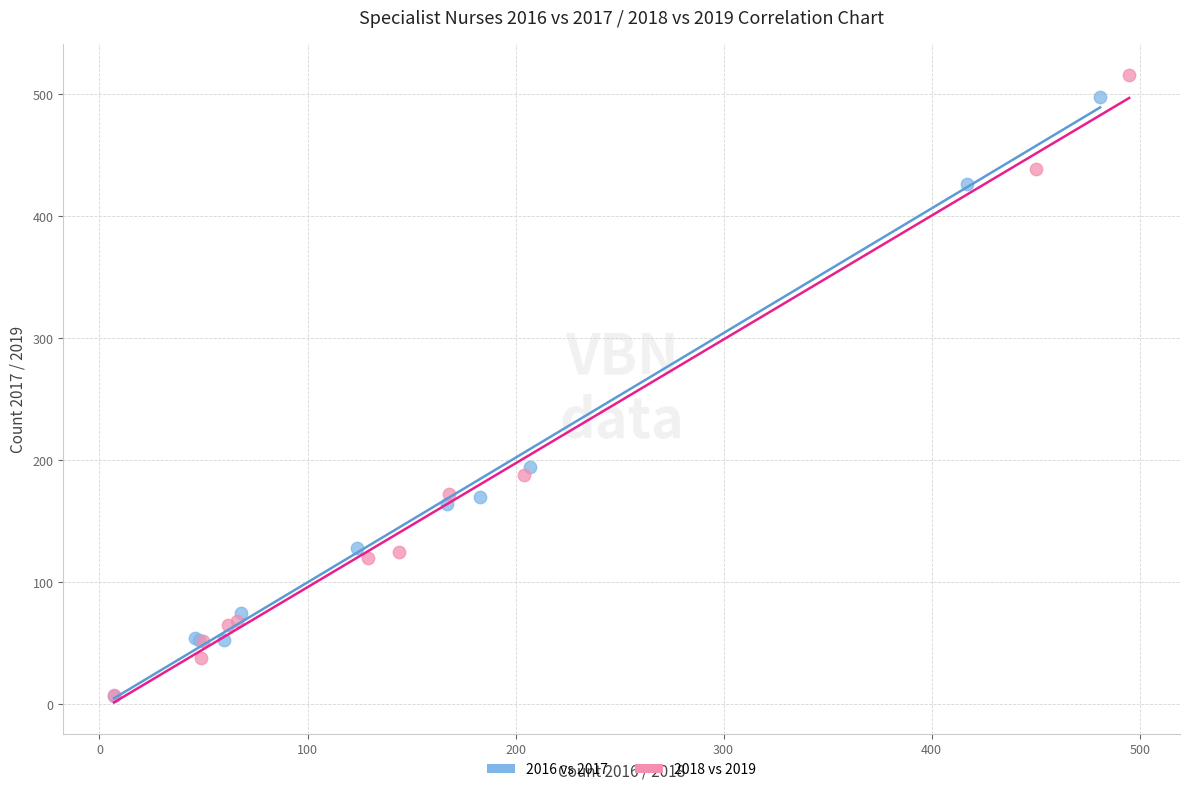

What are all the series names shown in the legend?

2016 vs 2017, 2018 vs 2019